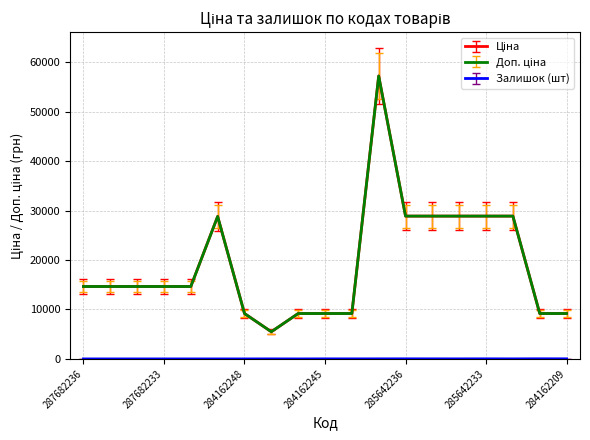

What is the minimum value for Доп. ціна?

5497.3